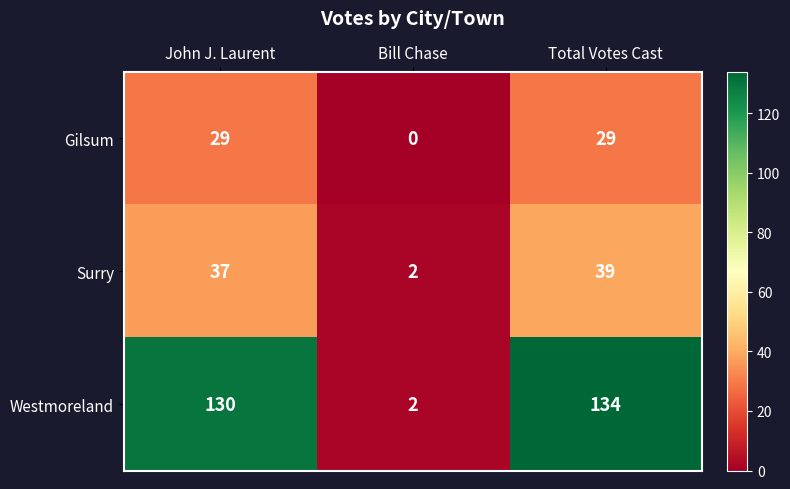

What is the difference between the maximum and minimum values in the Westmoreland series?

132